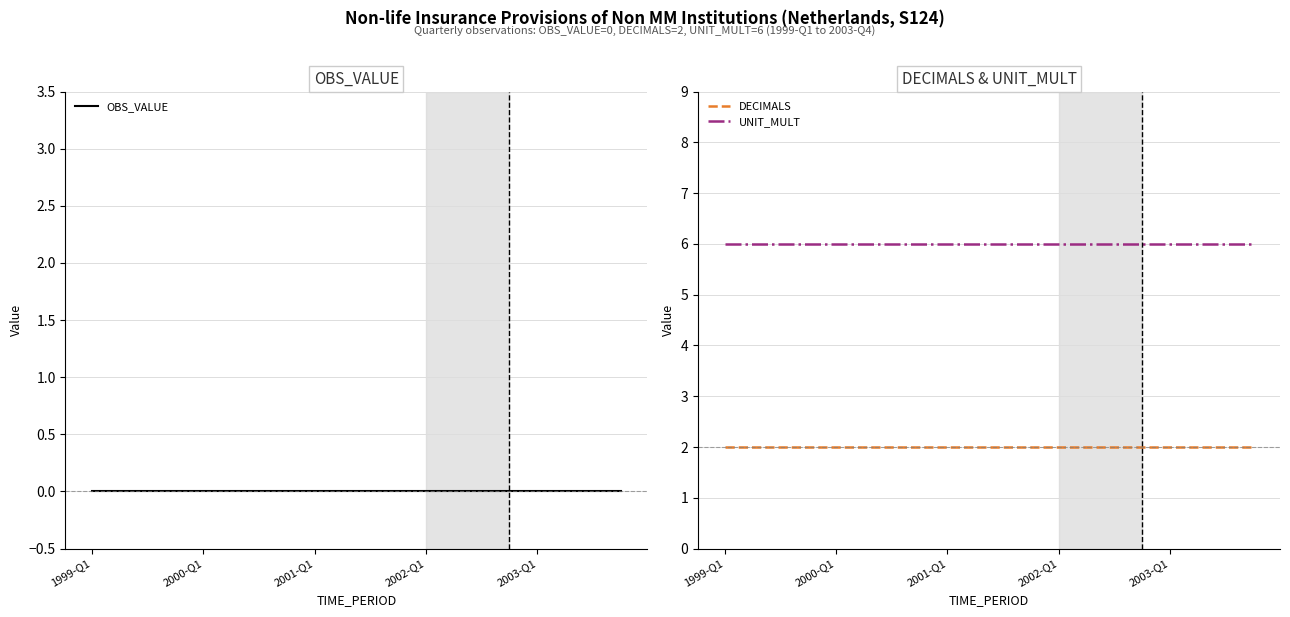

The value of UNIT_MULT at 2000-Q1 is 2. True or false?

False